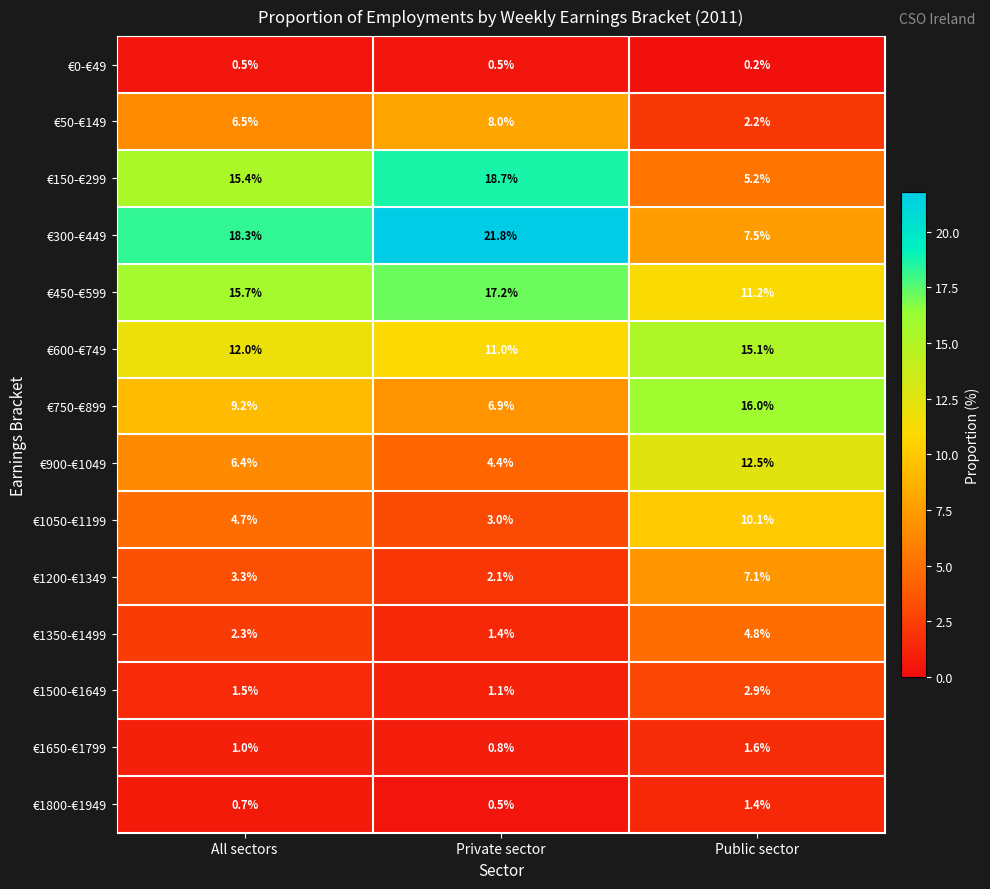

Is it true that €1350-€1499 equals 1.4 at Private sector?

True